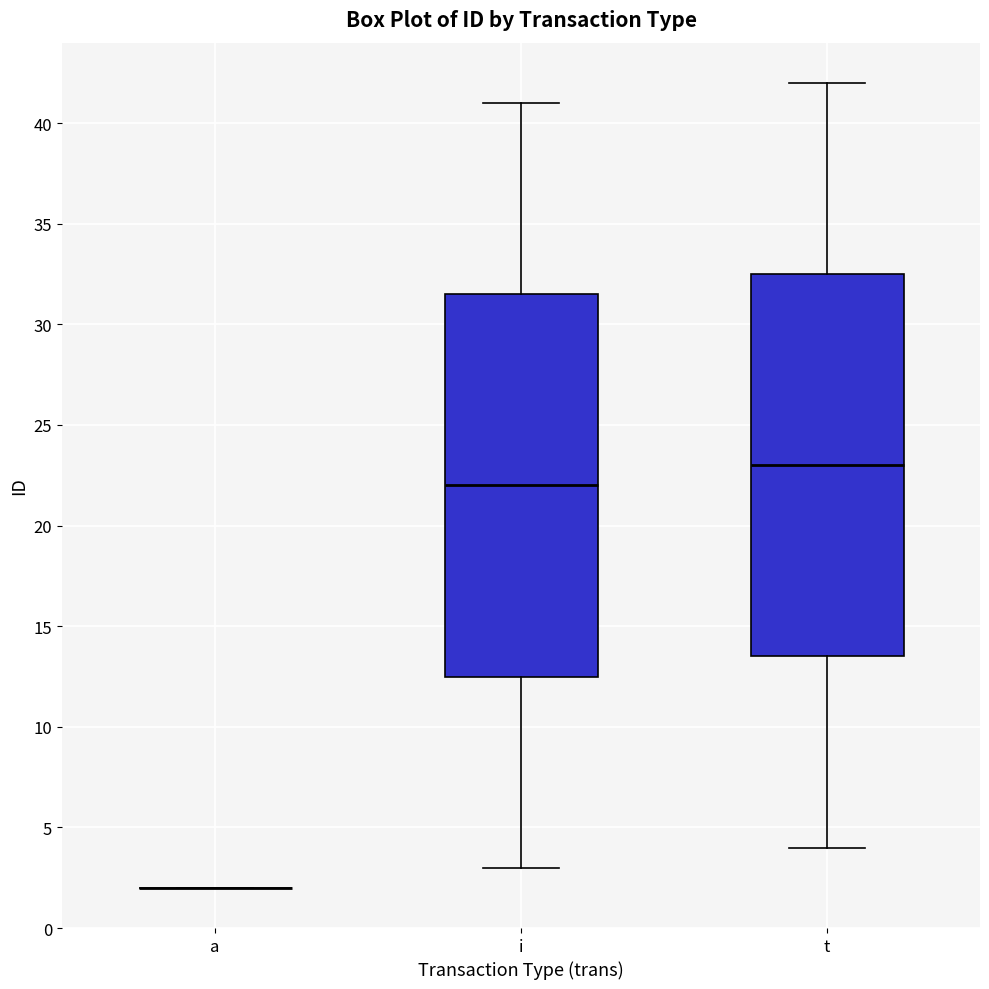

Reading left to right, transcribe this box plot: for each box, give where its median line is, the range the box spans, and where its two whiskers end, as read against the y-axis. The values are not printed on the chart, so give them approximately, as read against the axis.

a: box collapsed to a line at 2.0, whiskers 2.0 to 2.0
i: median 22.0, box 12.5 to 31.5, whiskers 3.0 to 41.0
t: median 23.0, box 13.5 to 32.5, whiskers 4.0 to 42.0